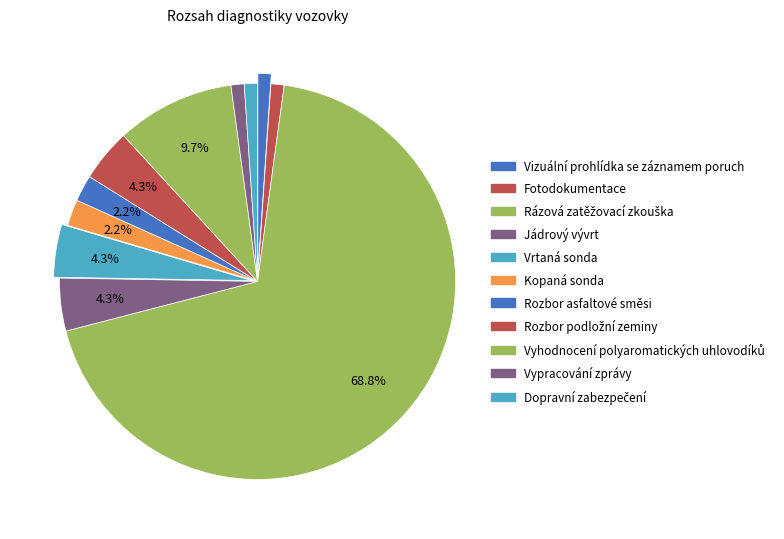

How many segments does this pie chart have?

11